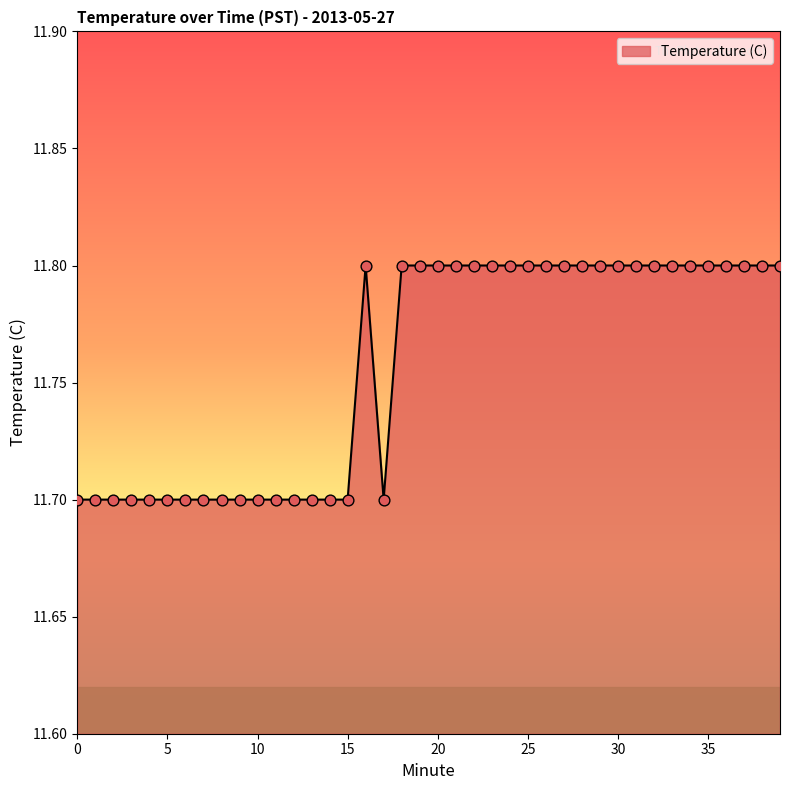

What is the minimum value shown in the chart?

11.7